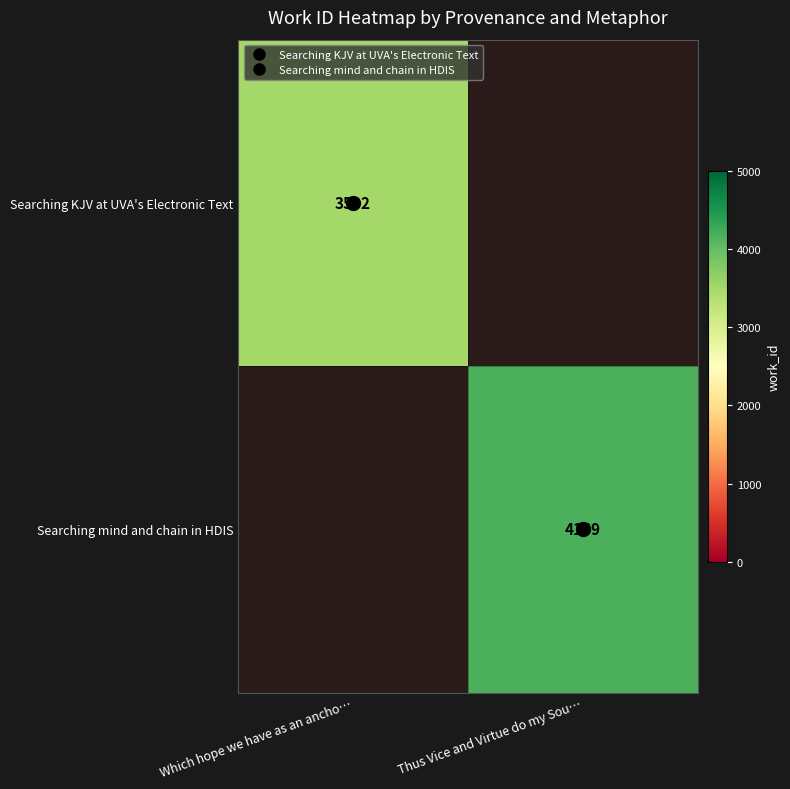

Count the number of data series in this chart.

2